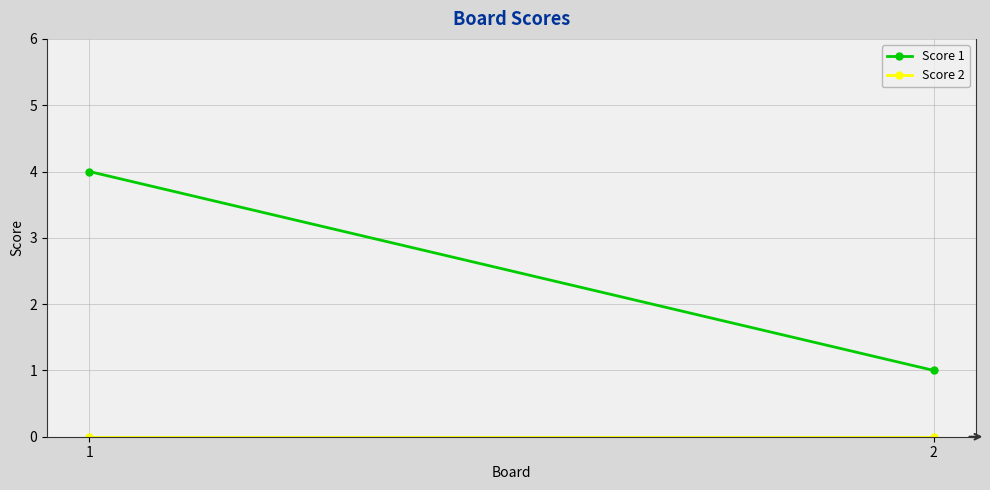

Reading left to right, list all the values displayed in this chart.

Score 1: 4	1
Score 2: 0	0